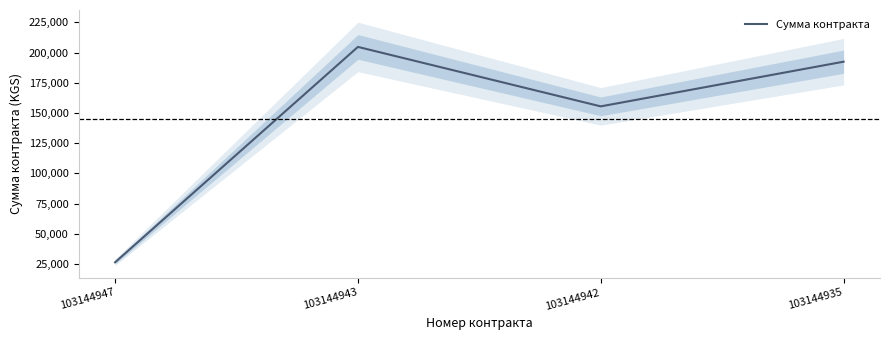

What is the change in value from 103144947 to 103144943?

+178245